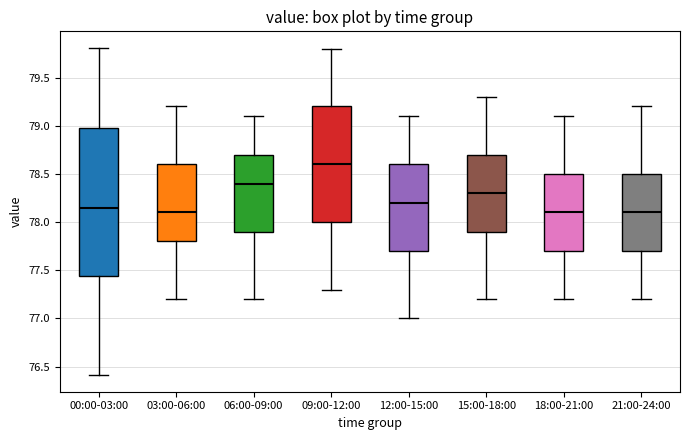

Reading left to right, read every box against the y-axis: the position of its median line, the range the box covers, and the ends of its whiskers. The values are not printed on the chart, so give them approximately, as read against the axis.

00:00-03:00: median 78.15, box 77.45 to 79.00, whiskers 76.40 to 79.80
03:00-06:00: median 78.10, box 77.80 to 78.60, whiskers 77.20 to 79.20
06:00-09:00: median 78.40, box 77.90 to 78.70, whiskers 77.20 to 79.10
09:00-12:00: median 78.60, box 78.00 to 79.20, whiskers 77.30 to 79.80
12:00-15:00: median 78.20, box 77.70 to 78.60, whiskers 77.00 to 79.10
15:00-18:00: median 78.30, box 77.90 to 78.70, whiskers 77.20 to 79.30
18:00-21:00: median 78.10, box 77.70 to 78.50, whiskers 77.20 to 79.10
21:00-24:00: median 78.10, box 77.70 to 78.50, whiskers 77.20 to 79.20